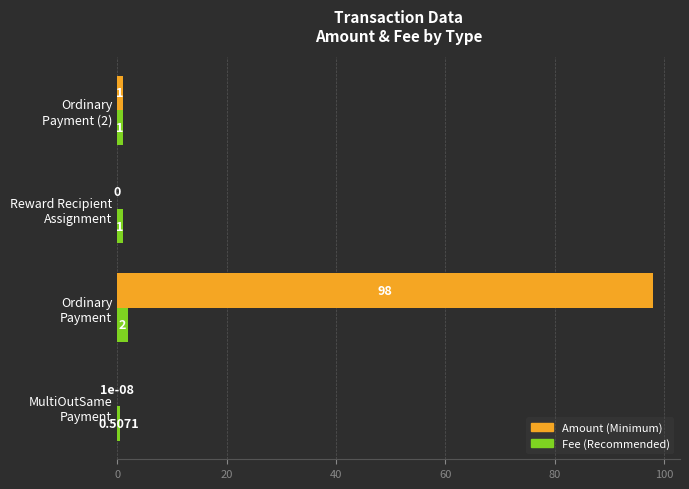

How many categories are shown in the chart?

4